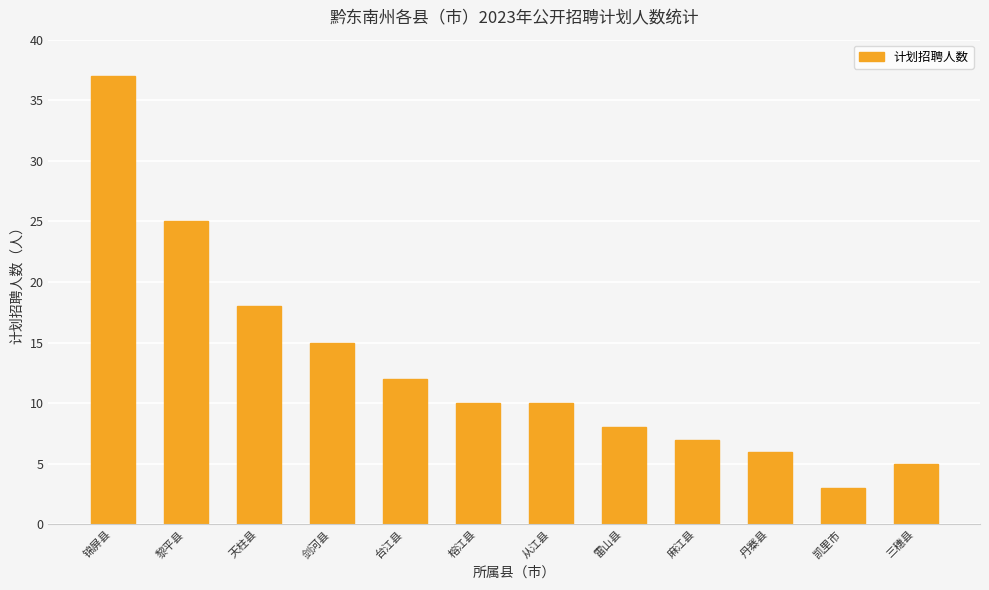

What is the average value?

13